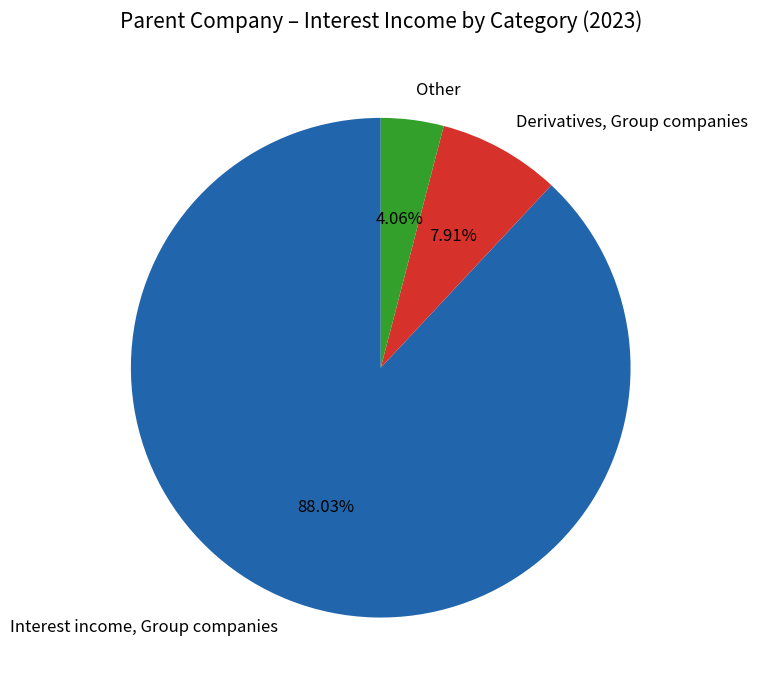

Is it true that Derivatives, Group companies is 1% of the pie?

False